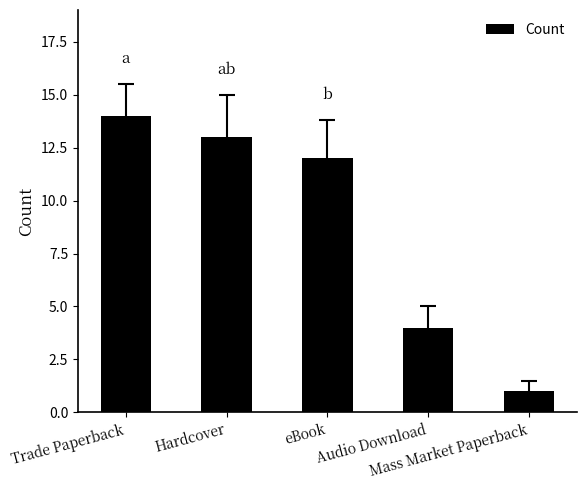

What is the difference between the values at Trade Paperback and Mass Market Paperback?

13